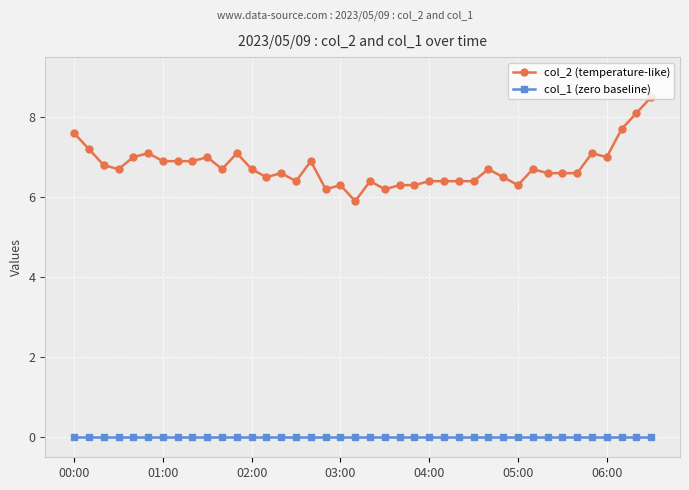

True or false: col_1 (zero baseline) and col_2 (temperature-like) cross at least once.

False